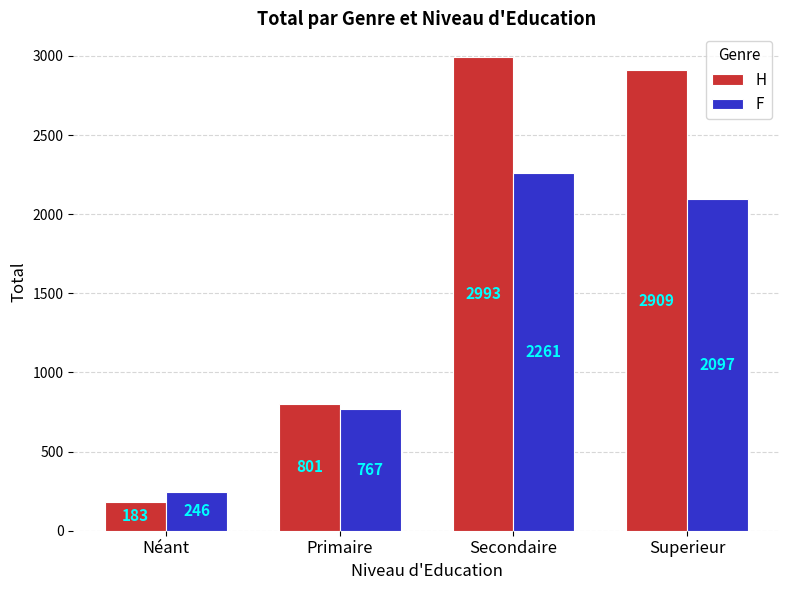

Where is F nearest to the value 1253?

Primaire